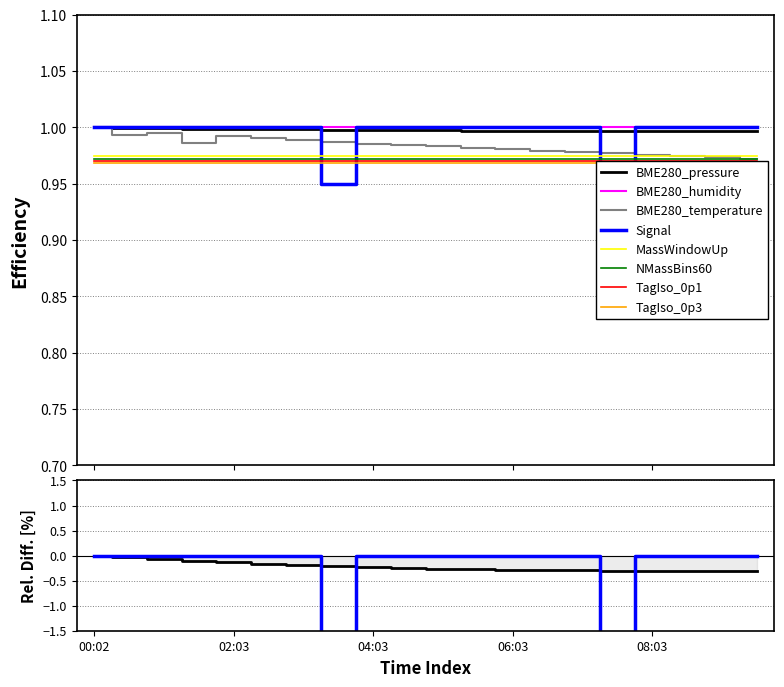

Is the value of BME280_temp_raw at 05:33 greater than the value of BME280_pressure at 08:03?

No